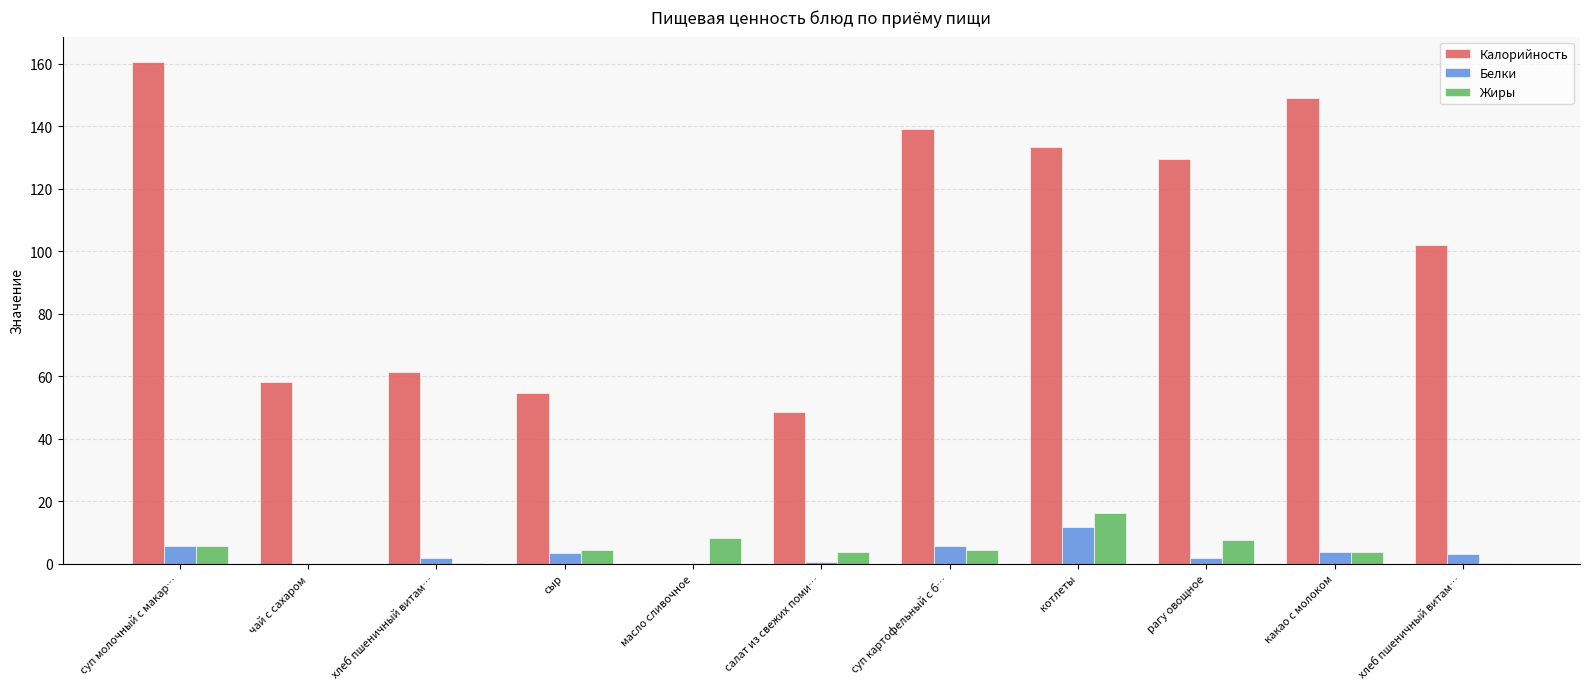

Reading left to right, what are all the values shown in this chart?

Калорийность: 160.6	58.1	61.2	54.6	0.1	48.5	139.0	133.4	129.5	148.9	102.0
Белки: 5.7	0.0	2.0	3.5	0.1	0.7	5.7	11.9	2.0	3.8	3.3
Жиры: 5.7	0.0	0.3	4.4	8.3	3.7	4.5	16.3	7.6	3.7	0.4